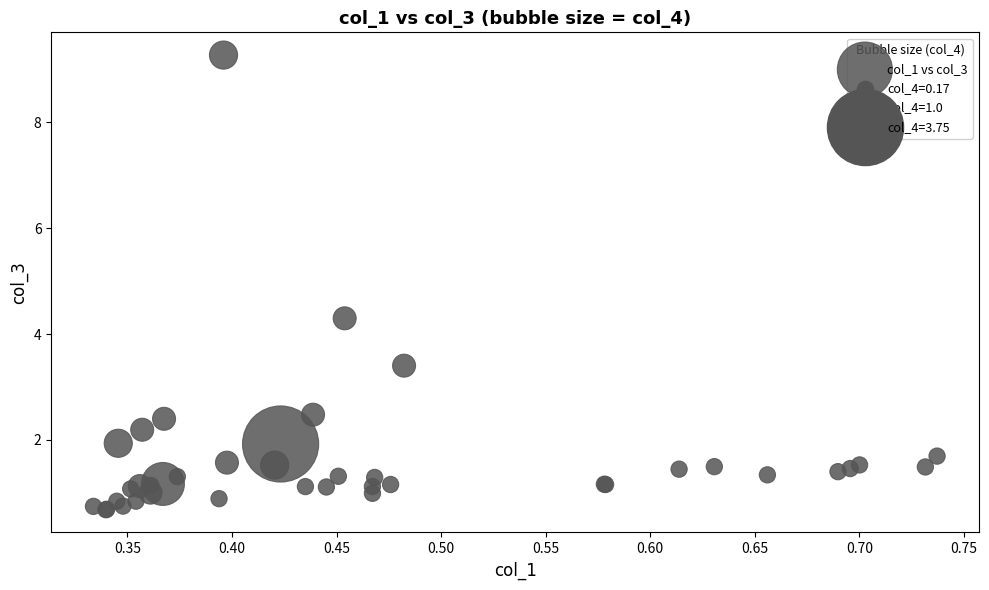

What Y value in the scatter plot is closest to 4?

4.3